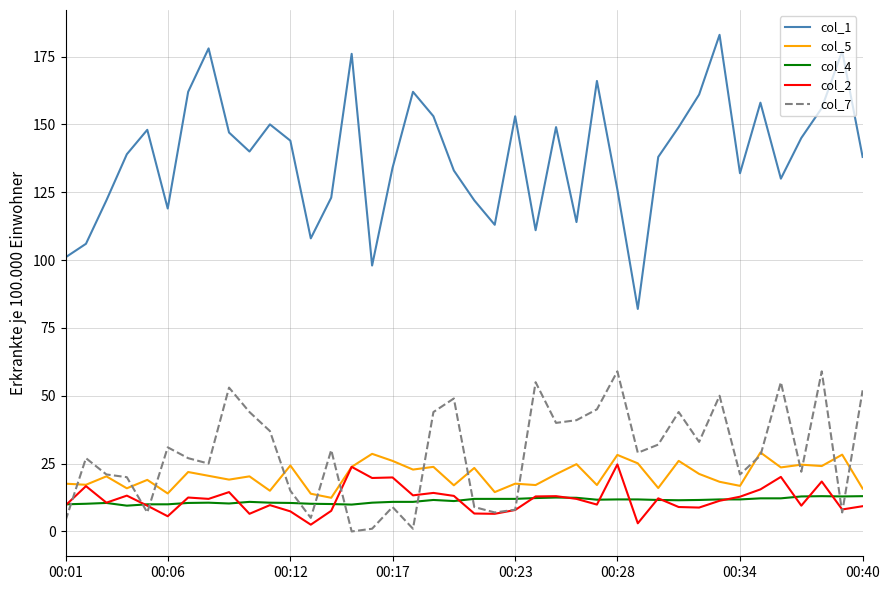

In col_7, how many points are higher than both neighbors (excluding endpoints)?

12